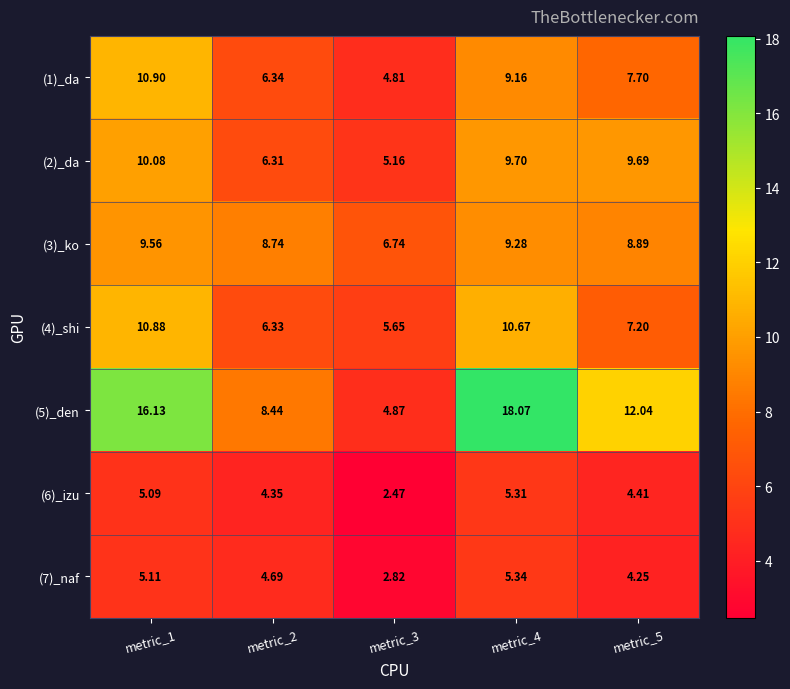

Is the value of (6)_izu at metric_3 greater than the value of (3)_ko at metric_3?

No